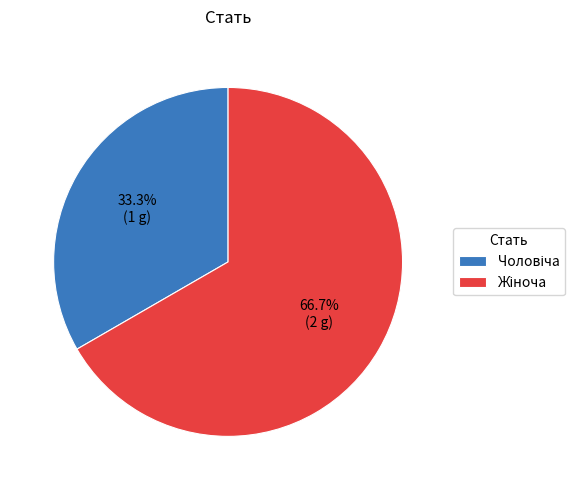

Does any single category account for the majority?

Yes